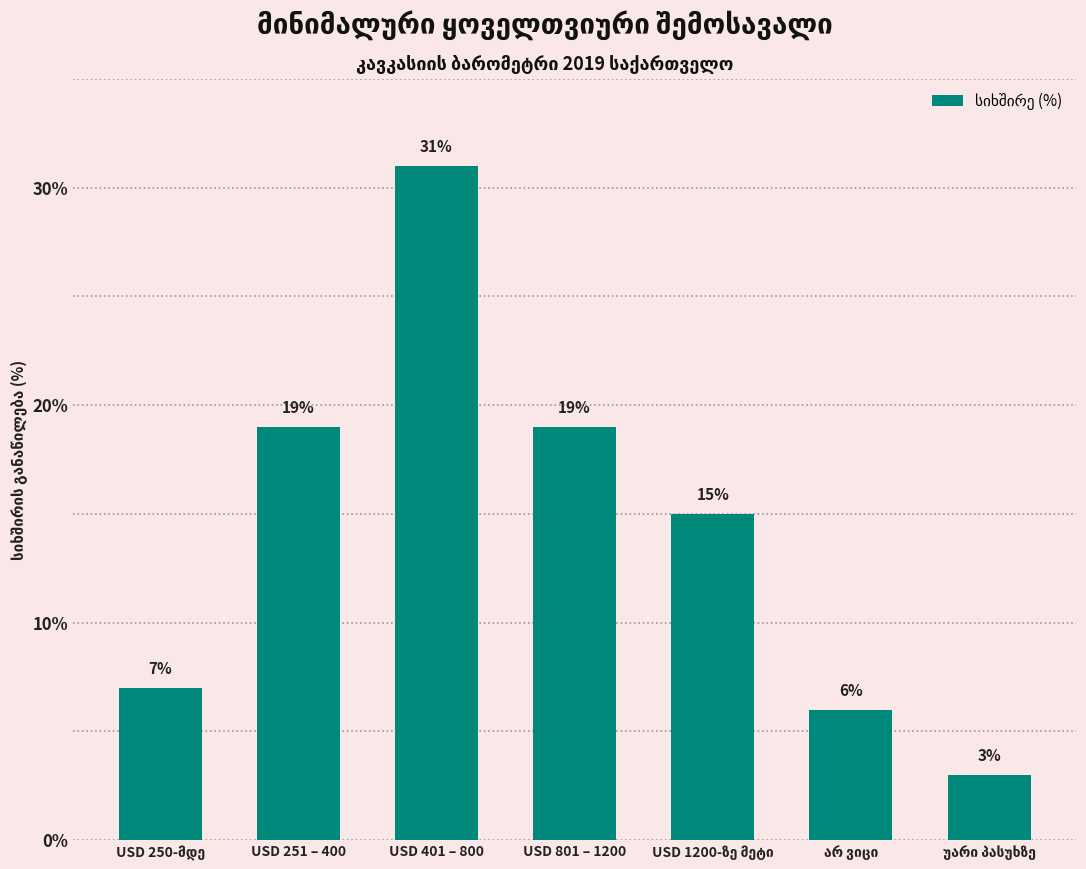

Is it true that the value at USD 251 – 400 is 26?

False